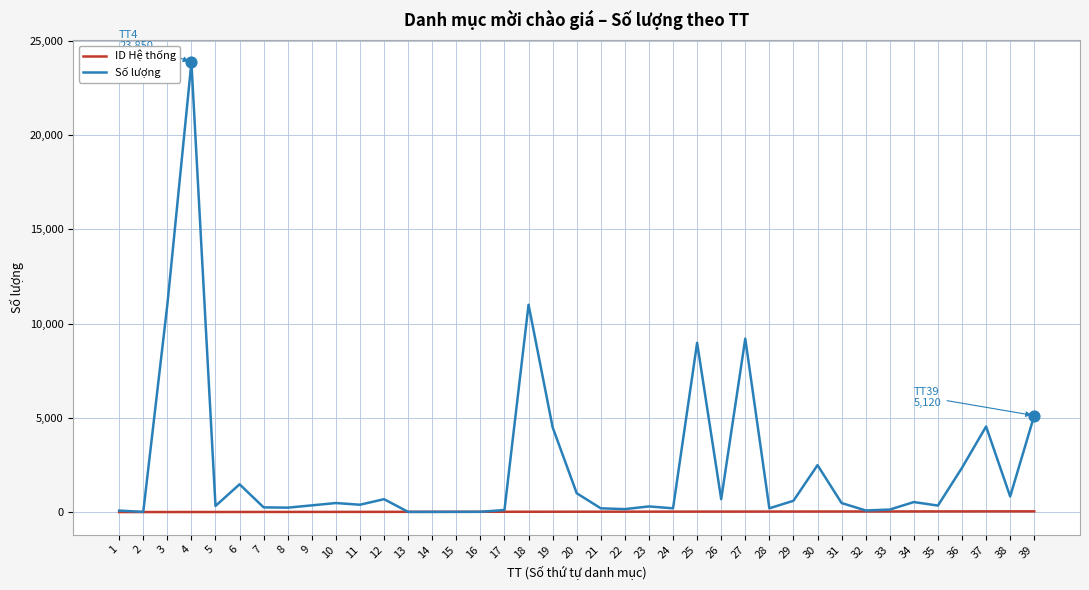

What are all the series names shown in the legend?

ID Hệ thống, Số lượng